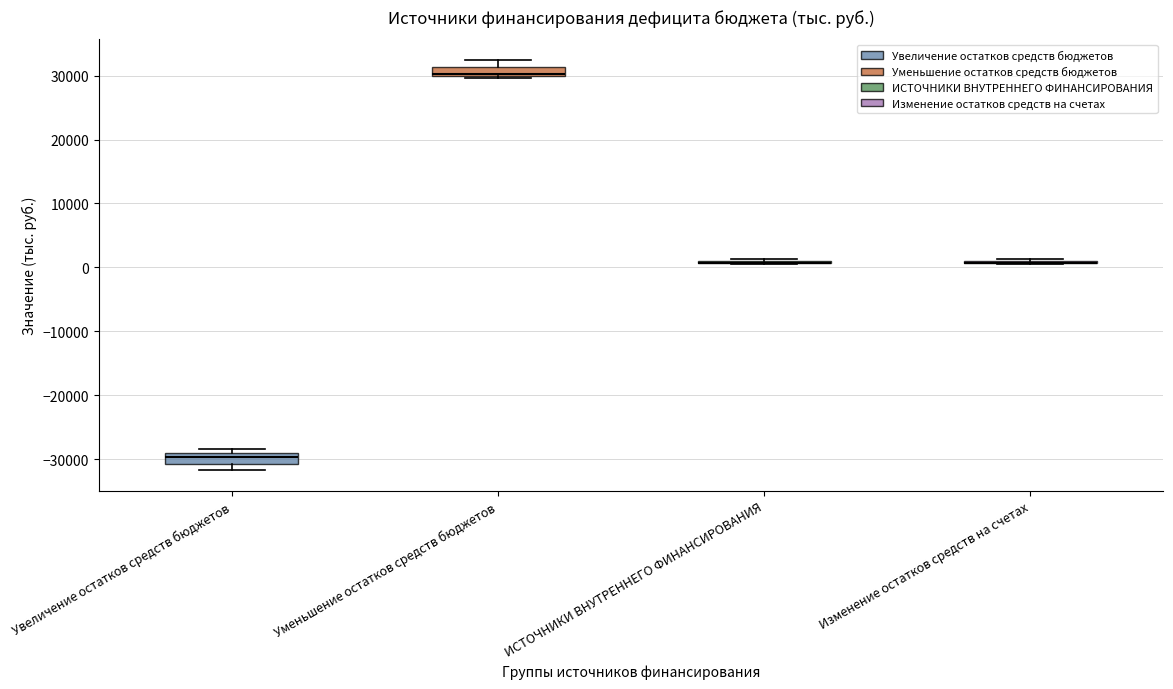

Where is the lower edge of the box for Уменьшение остатков средств бюджетов on the y-axis? The values are not printed on the chart, so give them approximately, as read against the axis.

30000